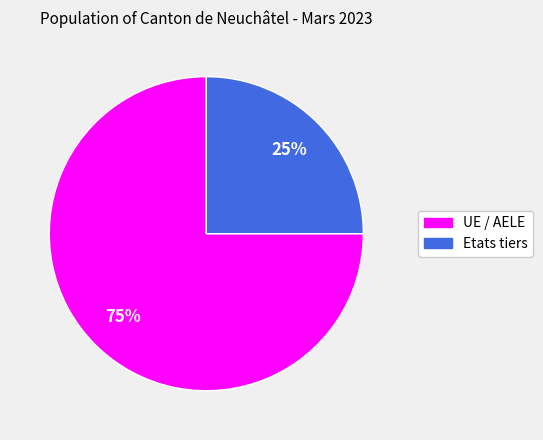

Approximately how many times larger is the value at Etats tiers compared to UE / AELE?

0.3